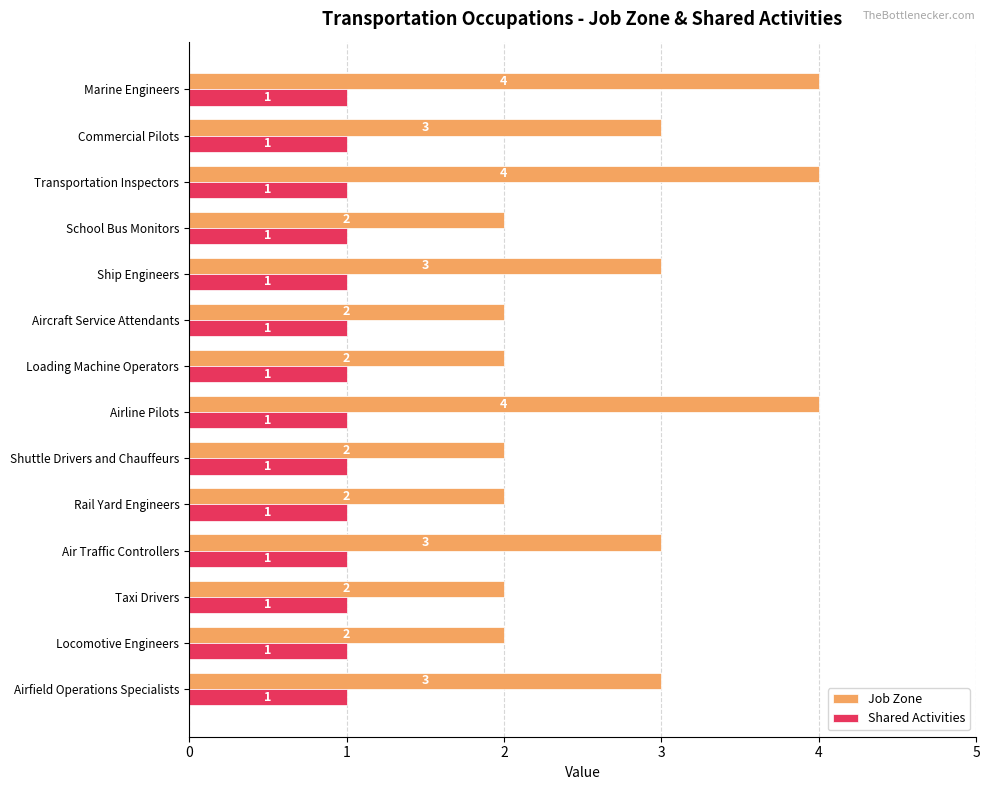

Rank the series by their maximum value, from lowest to highest.

Shared Activities, Job Zone